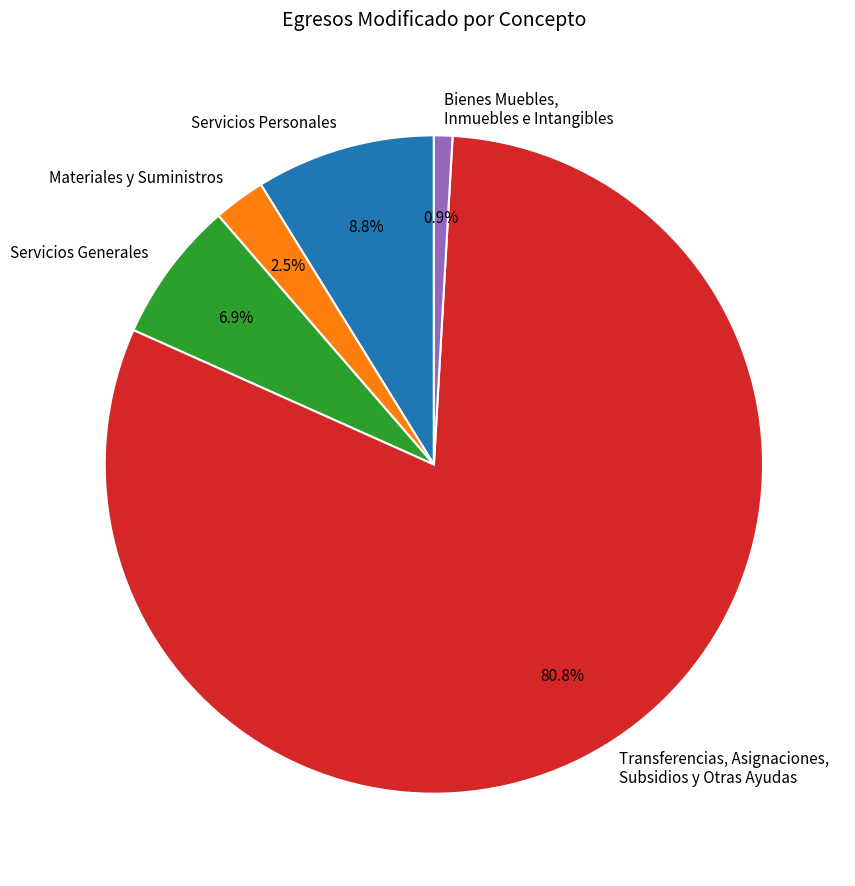

Between Bienes Muebles, Inmuebles e Intangibles and Materiales y Suministros, which is larger?

Materiales y Suministros